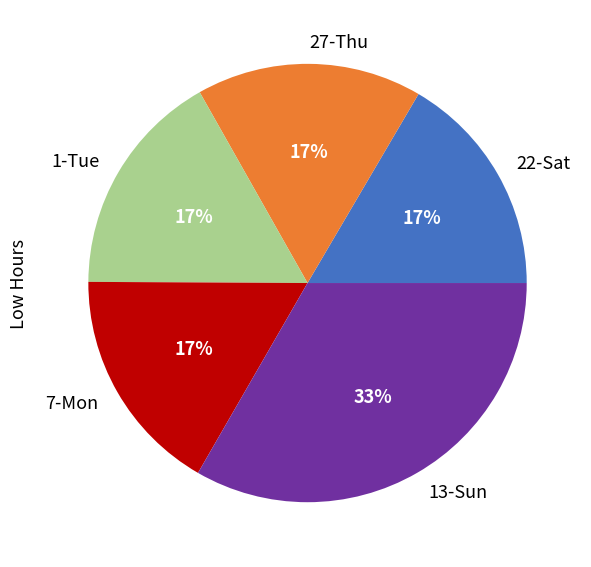

Between 13-Sun and 7-Mon, which is larger?

13-Sun